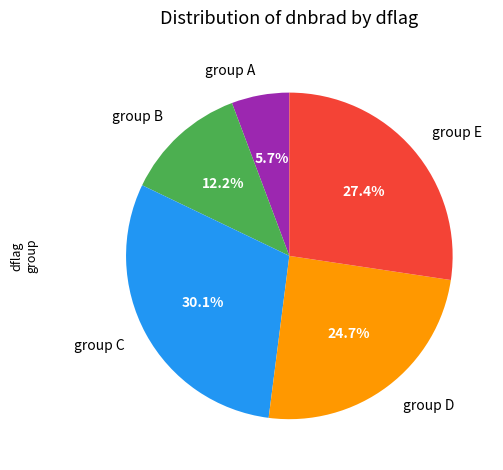

Combined, do group D and group B account for over 50%?

No